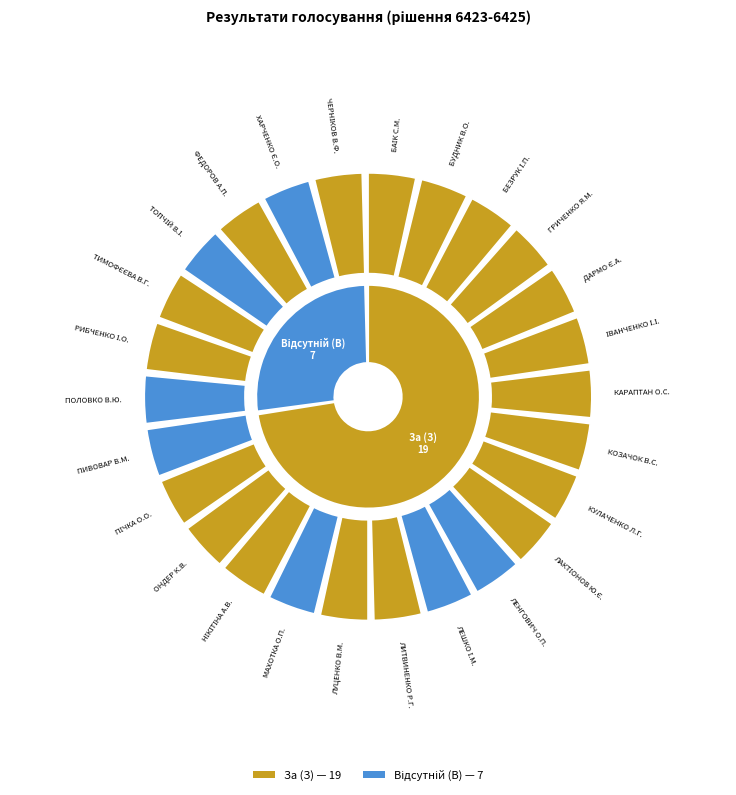

To the nearest percent, what is the average slice percentage?

50%